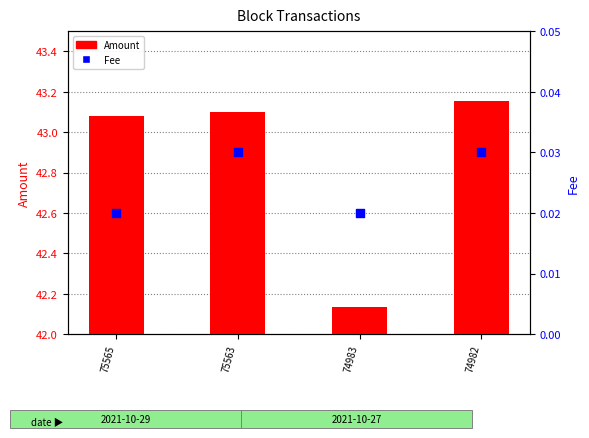

What are all the series names shown in the legend?

Amount, Fee